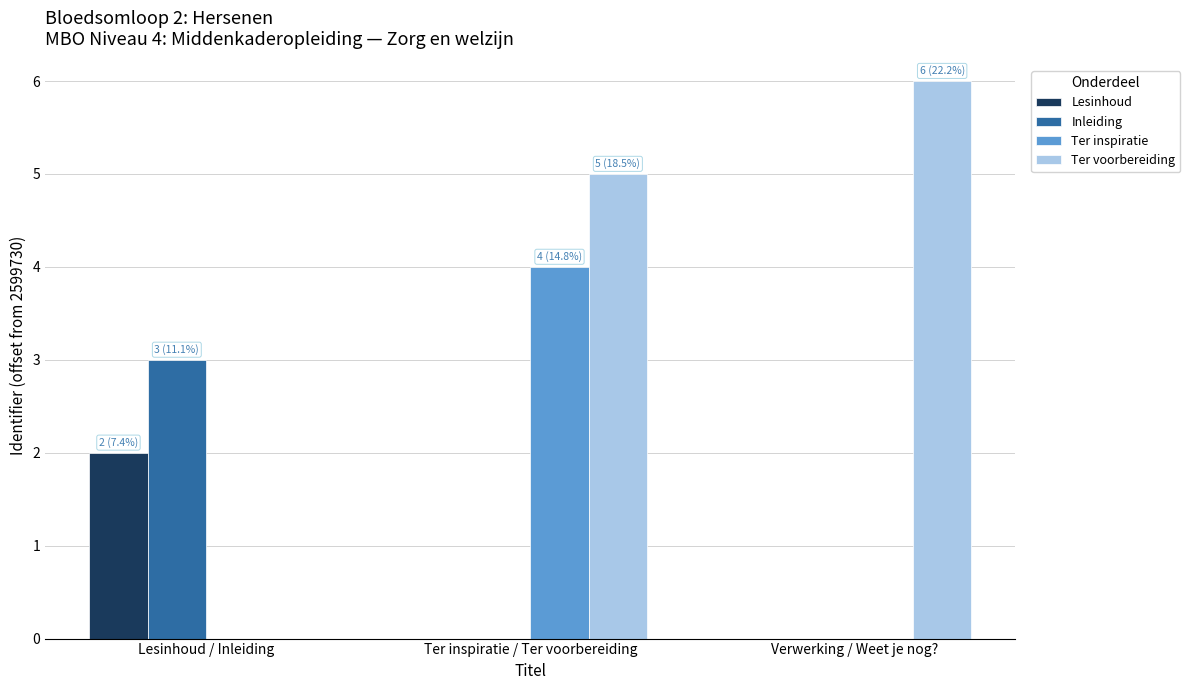

Which category has the highest value in the Ter inspiratie series?

Ter inspiratie / Ter voorbereiding